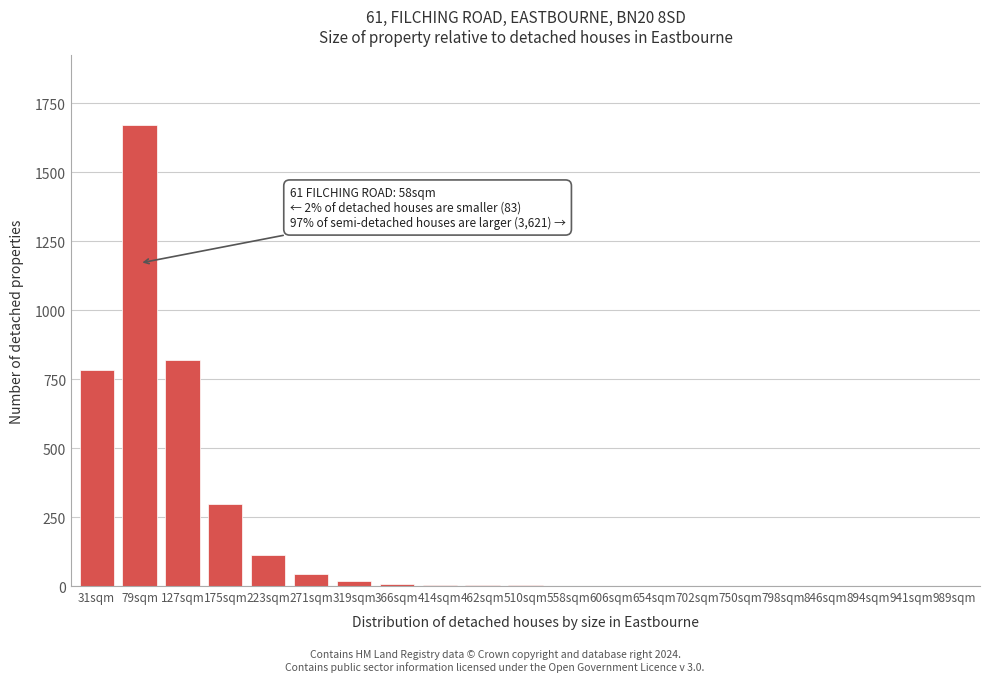

True or false: the data shows 1218 at 127sqm.

False